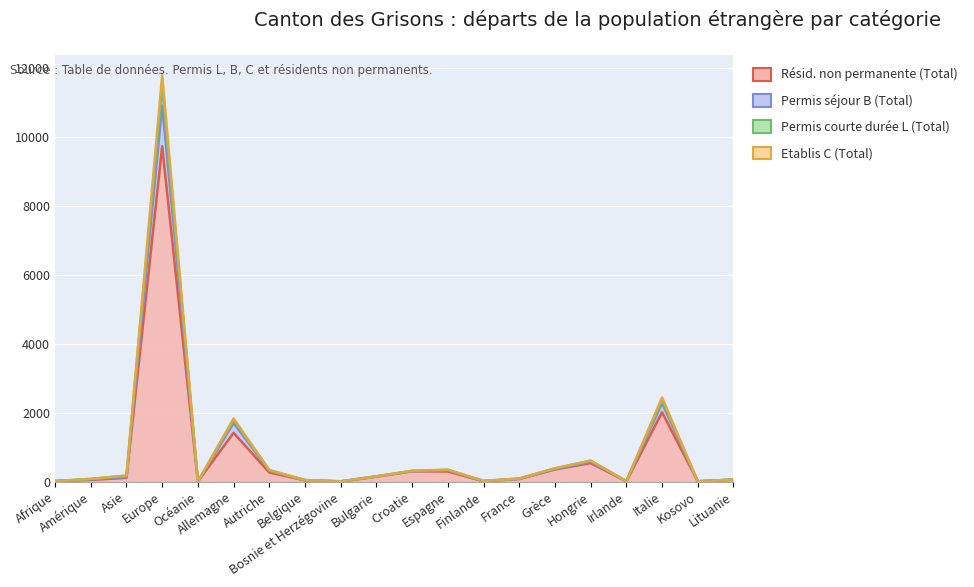

What is the minimum value shown in the chart?

1